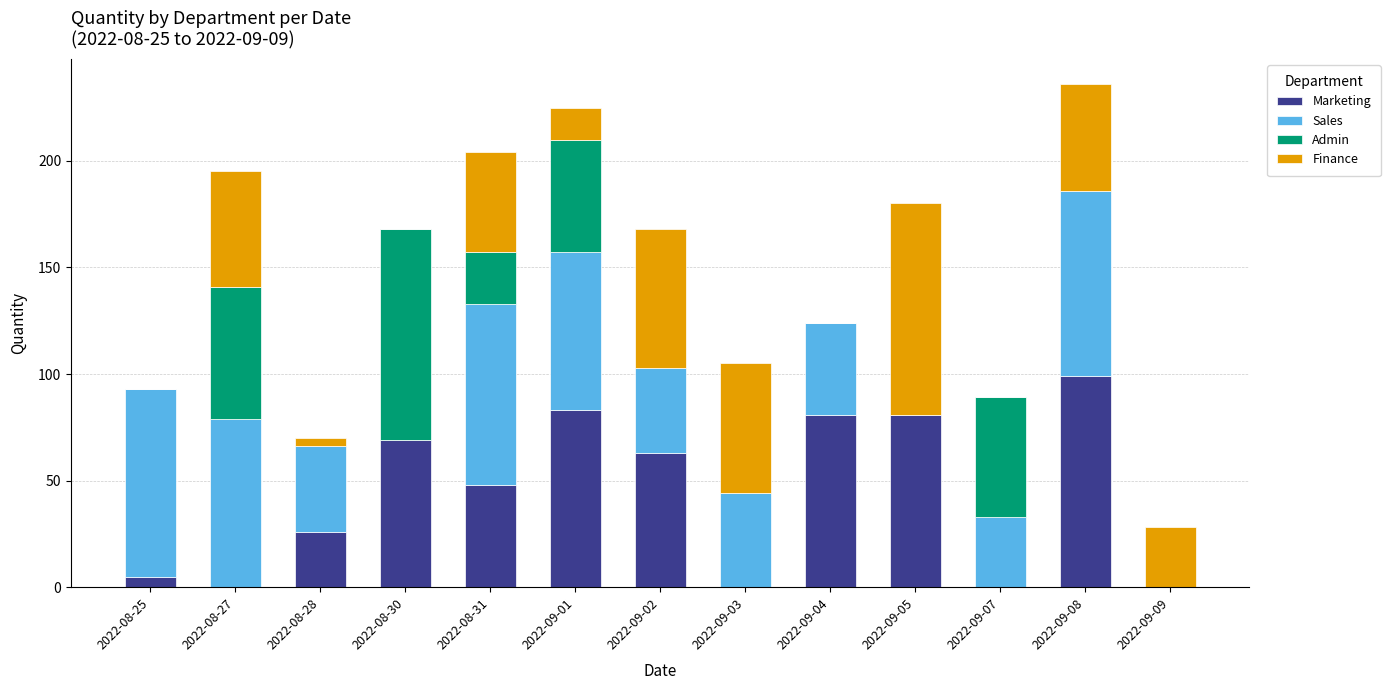

What is the total value across all series at 2022-09-04?

124